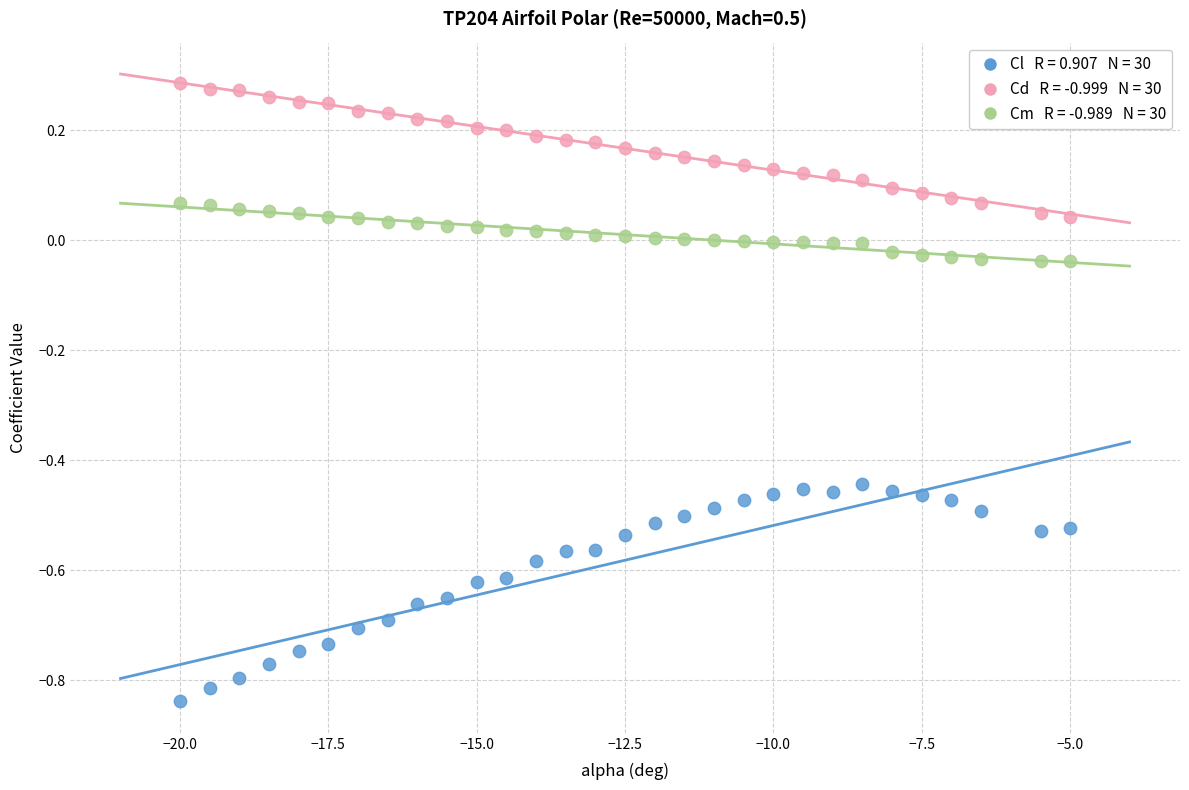

Across all data points, what is the range of X values (max minus min)?

15.0